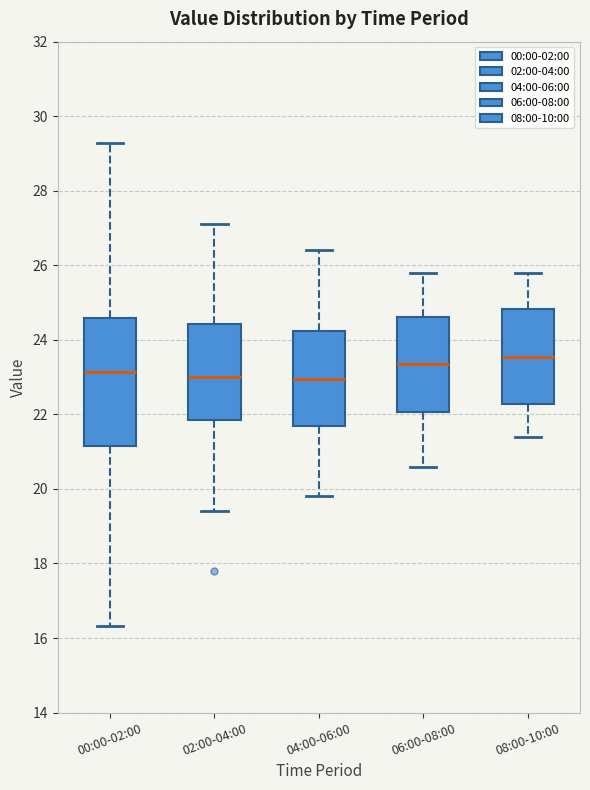

Where is the lower edge of the box for 02:00-04:00 on the y-axis? The values are not printed on the chart, so give them approximately, as read against the axis.

21.8